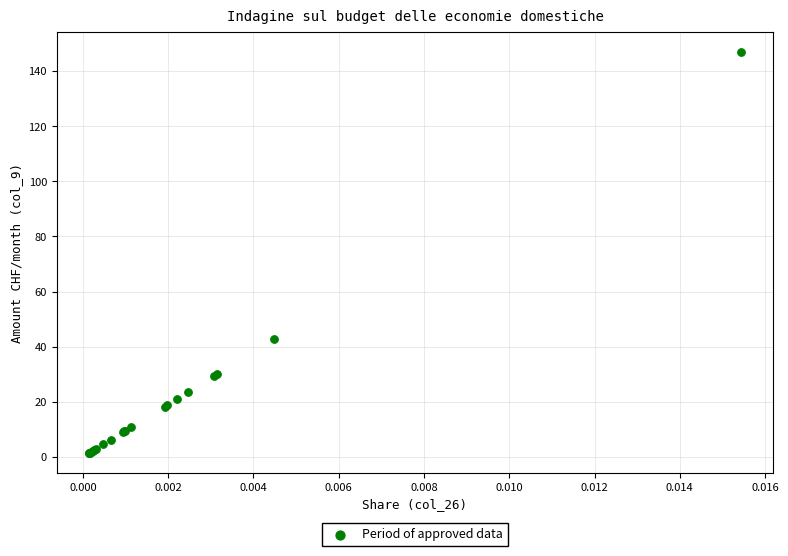

What Y value in the scatter plot is closest to 74?

42.7